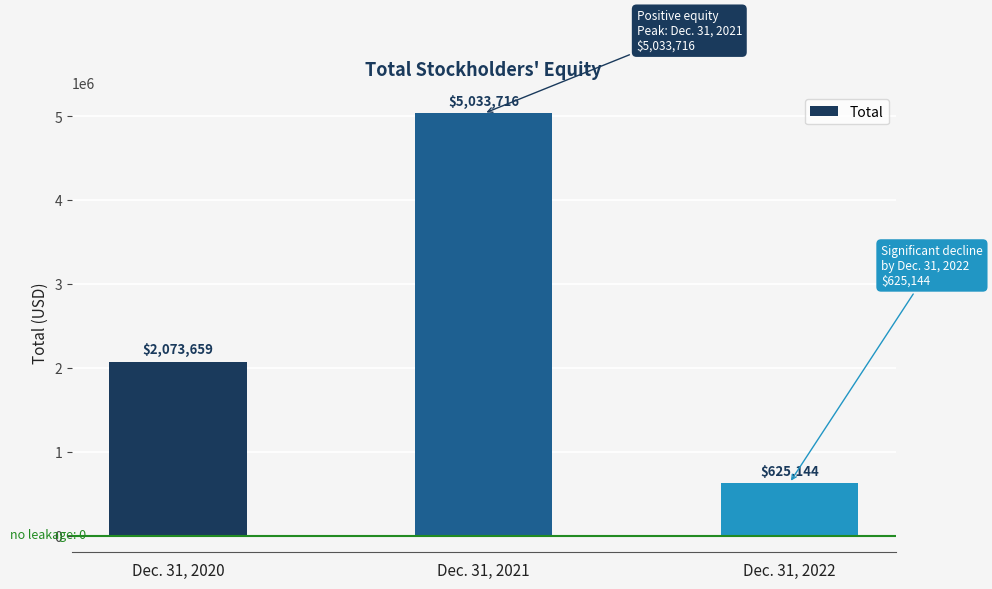

What is the average value?

2577506